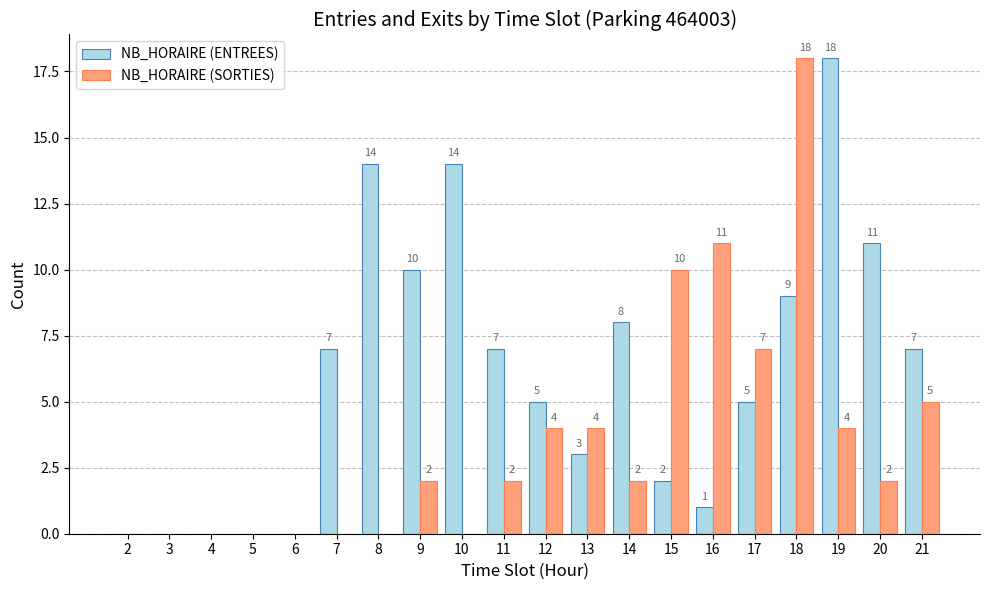

Reading left to right, transcribe all the data shown in this chart.

NB_HORAIRE (ENTREES): 0	0	0	0	0	7	14	10	14	7	5	3	8	2	1	5	9	18	11	7
NB_HORAIRE (SORTIES): 0	0	0	0	0	0	0	2	0	2	4	4	2	10	11	7	18	4	2	5